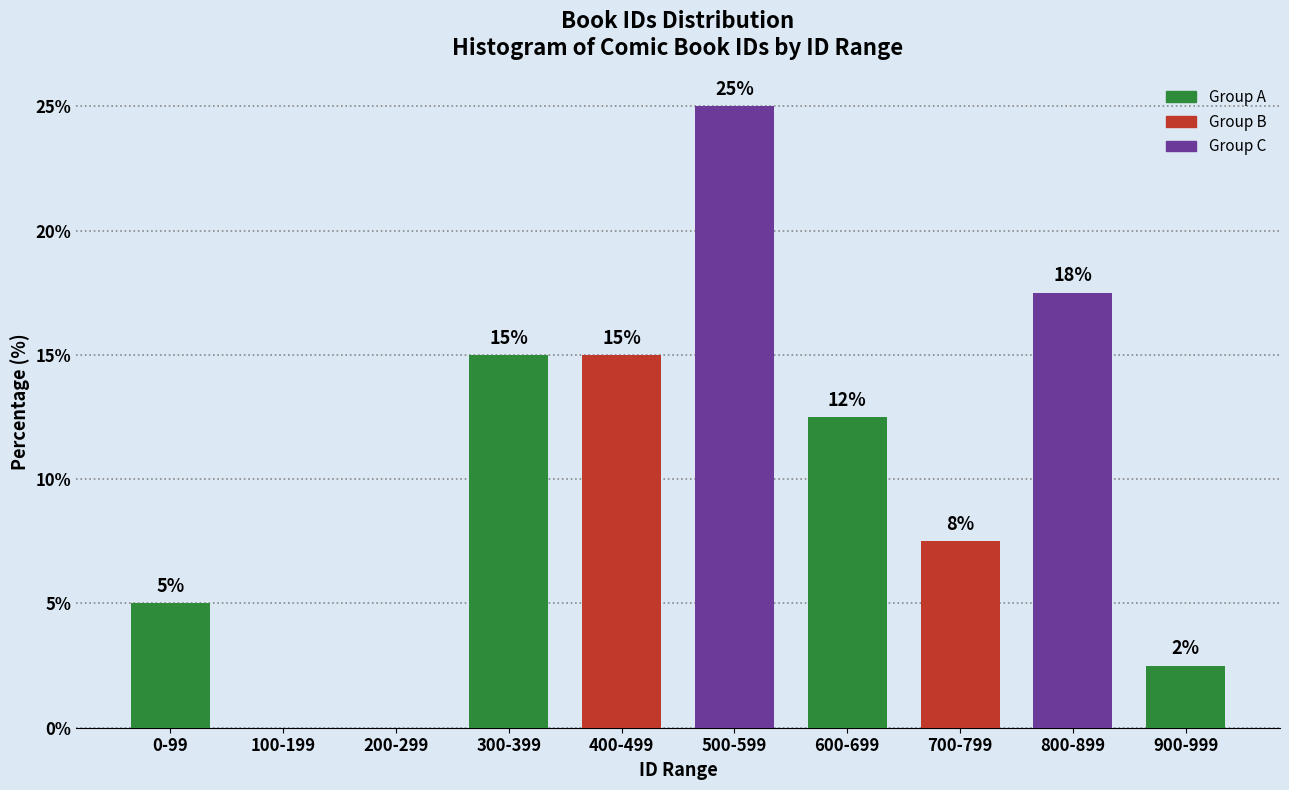

What is the change in value from 400-499 to 500-599?

+10.0